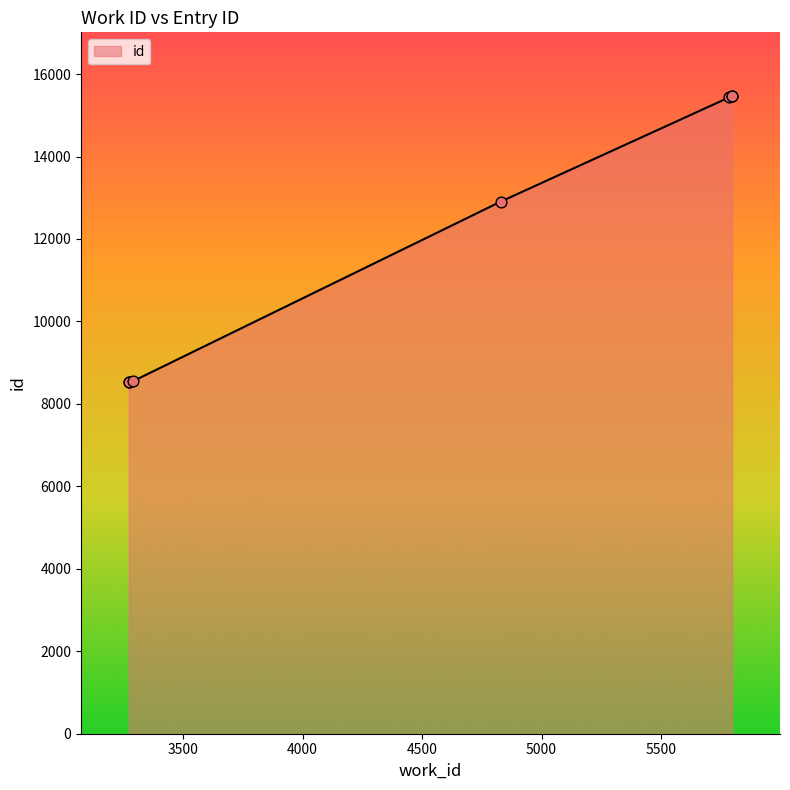

Between 5798 and 3291, which is larger?

5798